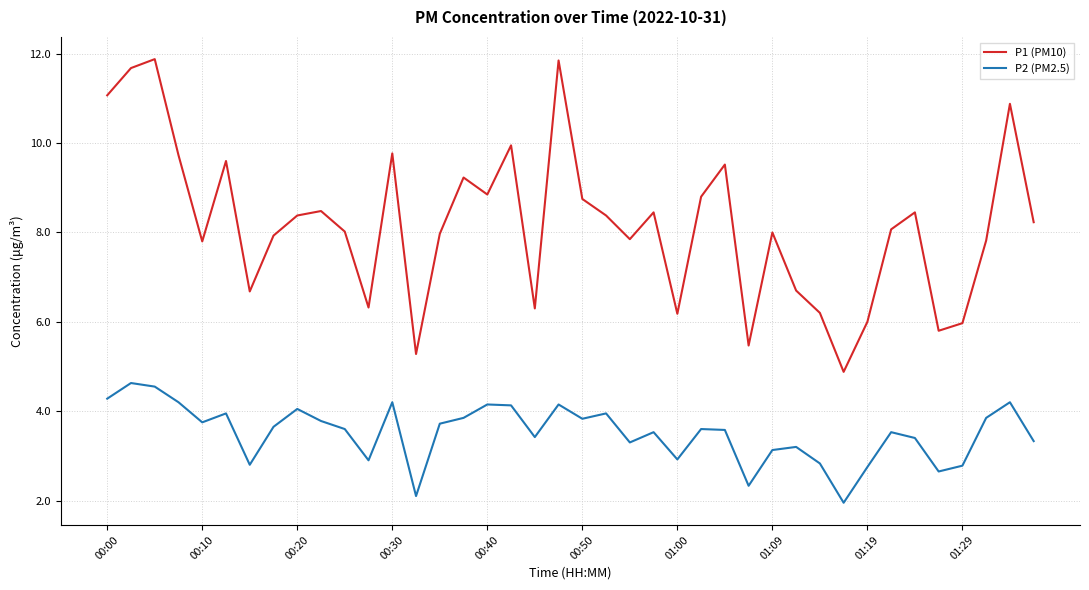

What is the lowest value of the P1 (PM10) series?

4.9